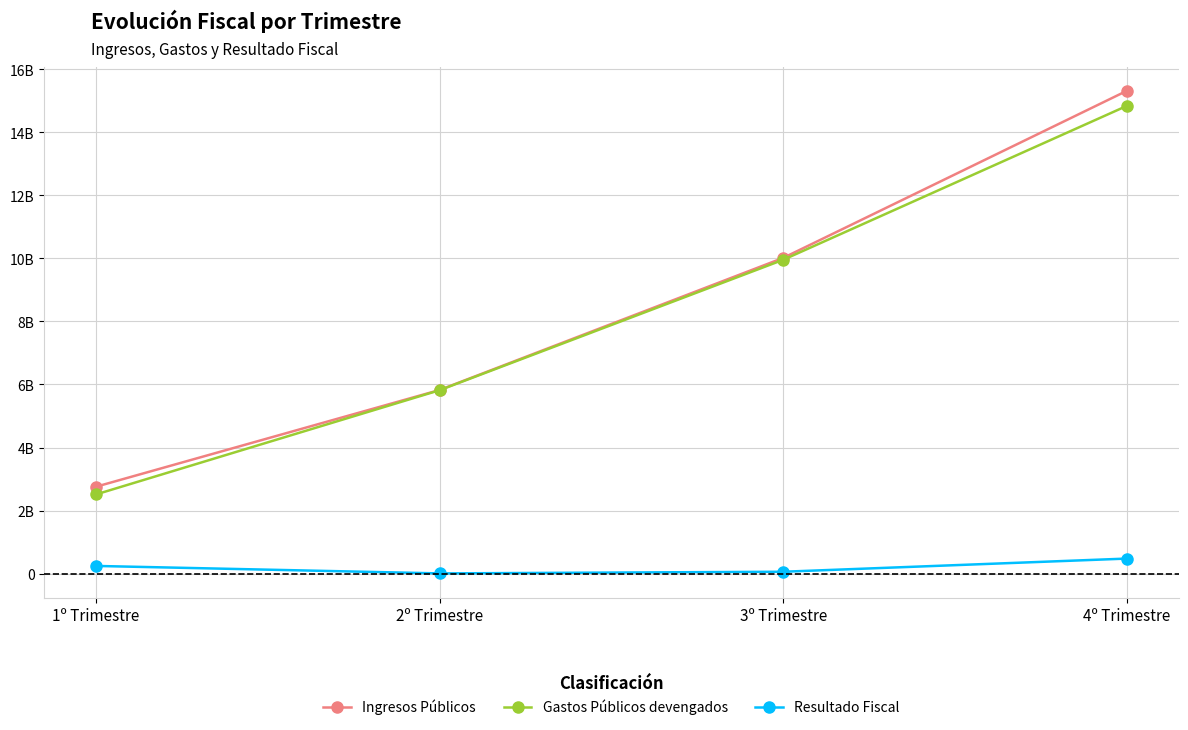

Is it true that Ingresos Públicos equals 5826331717.7 at 2º Trimestre?

True